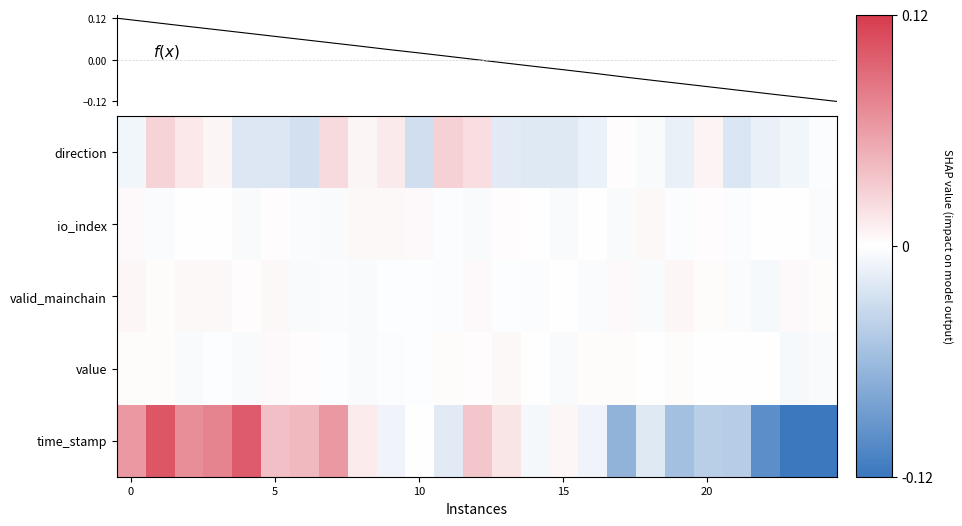

Which series has the largest total across all categories?

time_stamp